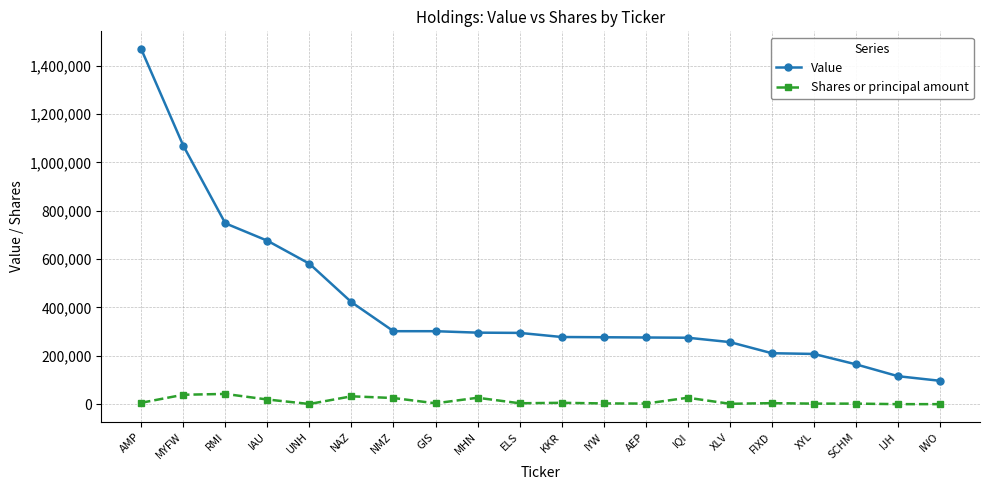

Which series has the widest spread of values?

Value